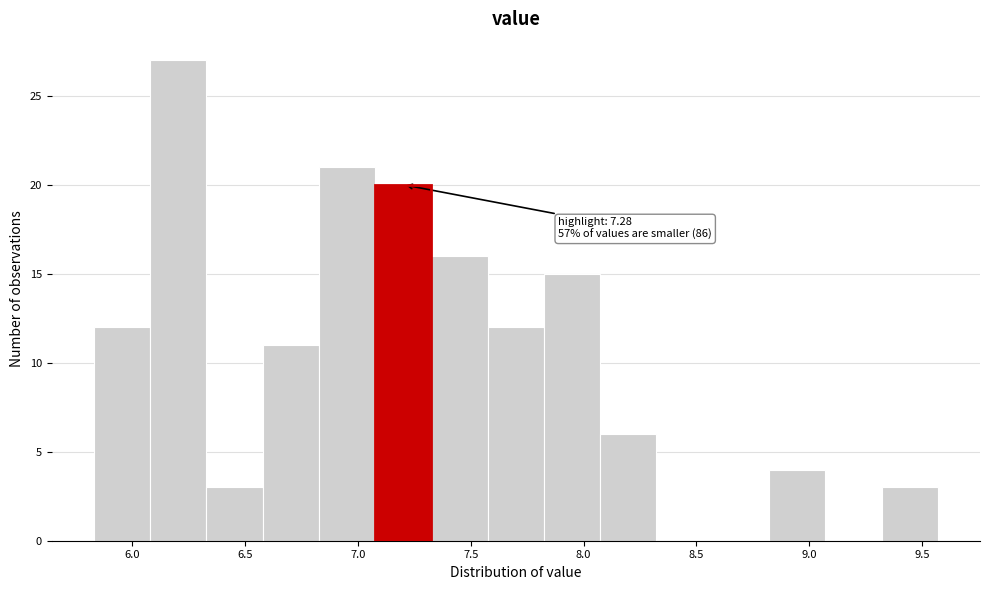

Which range on the x-axis has the tallest bar?

6.10 to 6.35